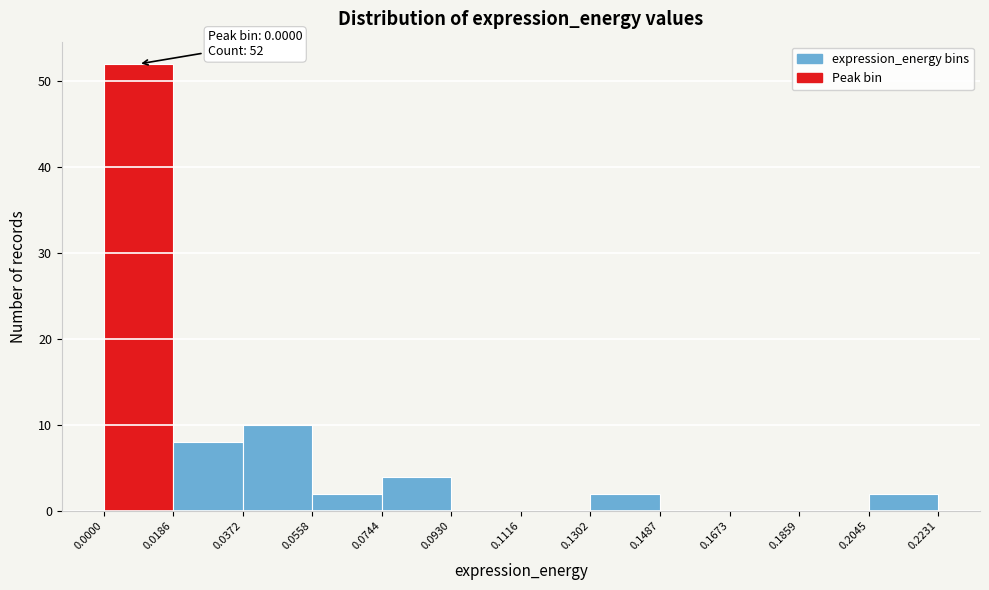

Over which range of the x-axis is the bar tallest?

0.0000 to 0.0186